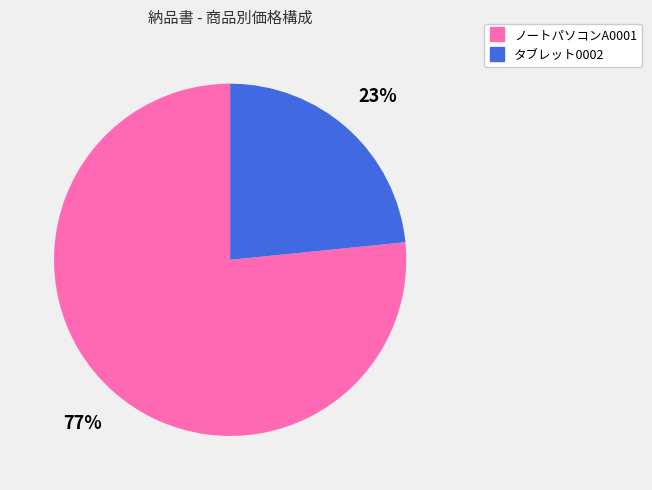

Combined, do タブレット0002 and ノートパソコンA0001 account for over 50%?

Yes